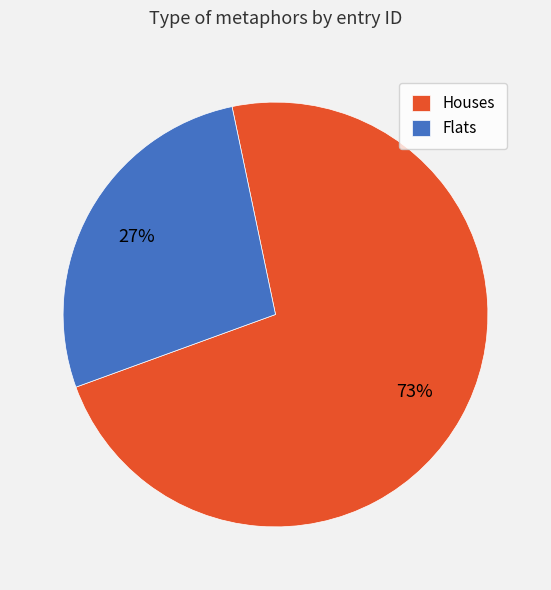

How many segments does this pie chart have?

2